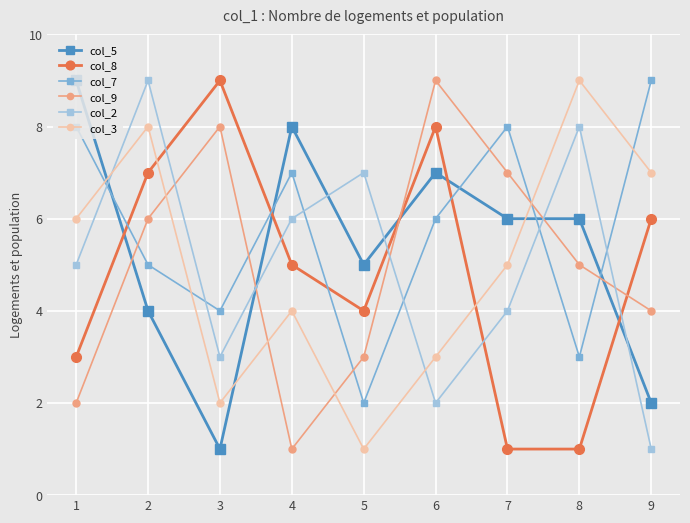

Reading left to right, extract all data points from this chart.

col_5: 1=9	2=4	3=1	4=8	5=5	6=7	7=6	8=6	9=2
col_8: 1=3	2=7	3=9	4=5	5=4	6=8	7=1	8=1	9=6
col_7: 1=8	2=5	3=4	4=7	5=2	6=6	7=8	8=3	9=9
col_9: 1=2	2=6	3=8	4=1	5=3	6=9	7=7	8=5	9=4
col_2: 1=5	2=9	3=3	4=6	5=7	6=2	7=4	8=8	9=1
col_3: 1=6	2=8	3=2	4=4	5=1	6=3	7=5	8=9	9=7